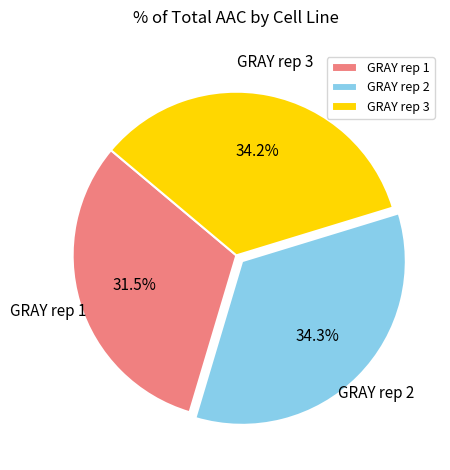

To the nearest percent, what is the combined percentage of GRAY rep 3 and GRAY rep 2?

68%